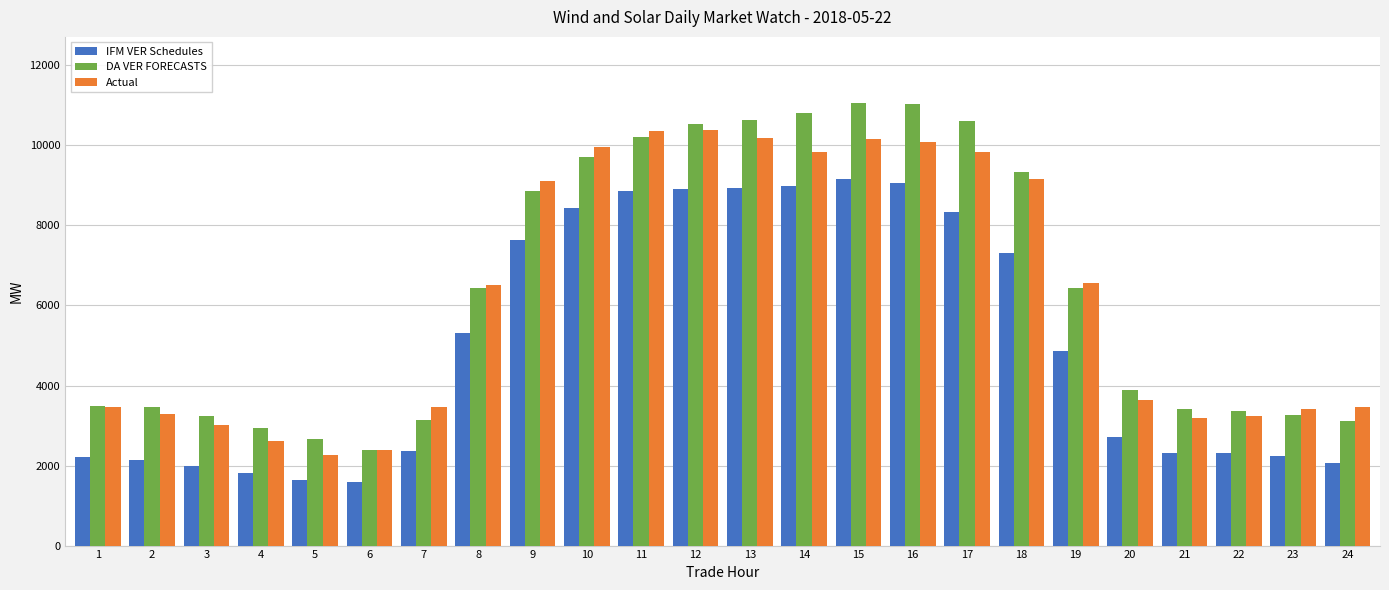

The value of IFM VER Schedules at 6 is 1584.5. True or false?

True